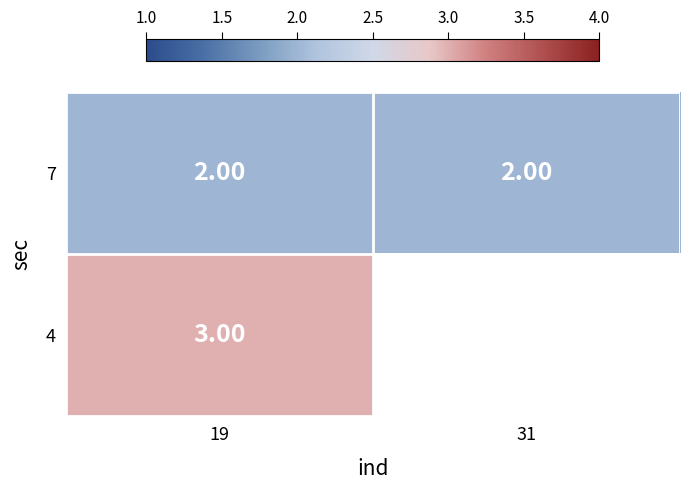

What is the sum of all 7 values?

4